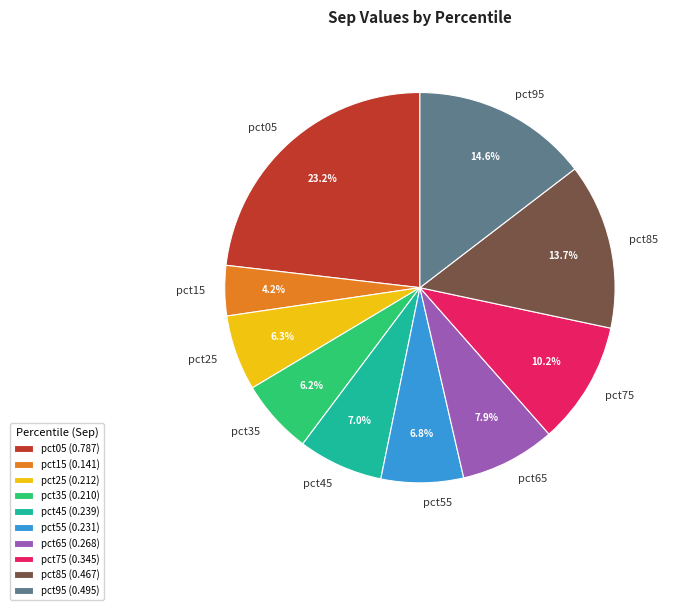

To the nearest percent, what percentage of the pie is pct25?

6%